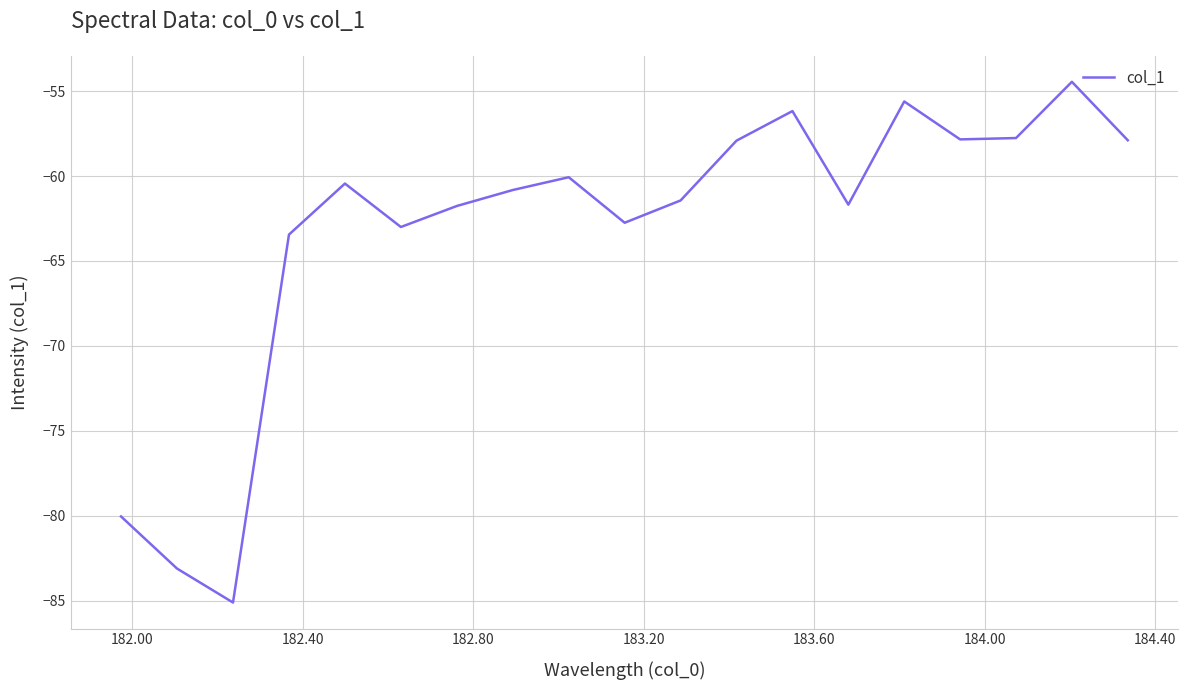

What is the difference between the maximum and minimum values?

30.7